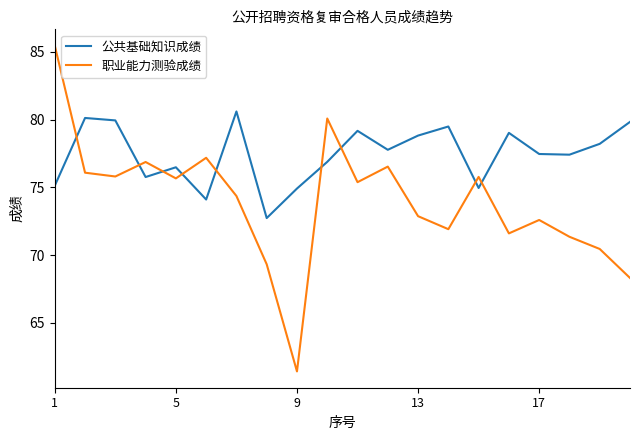

Which series has the largest range (max minus min)?

职业能力测验成绩